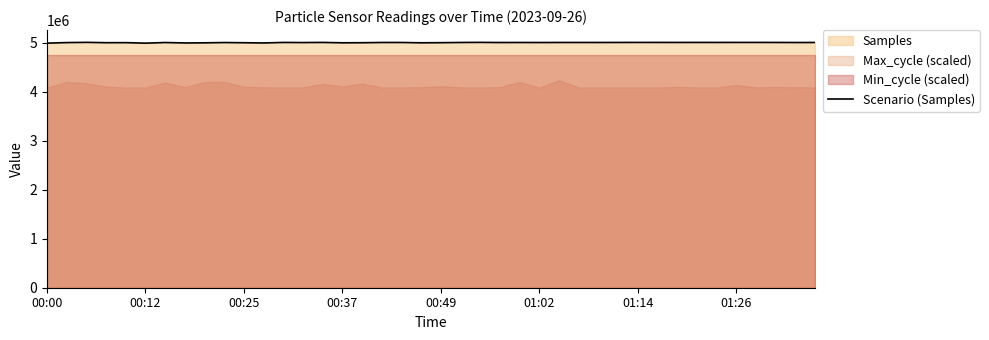

What is the lowest value of the Scenario (Samples) series?

4996514